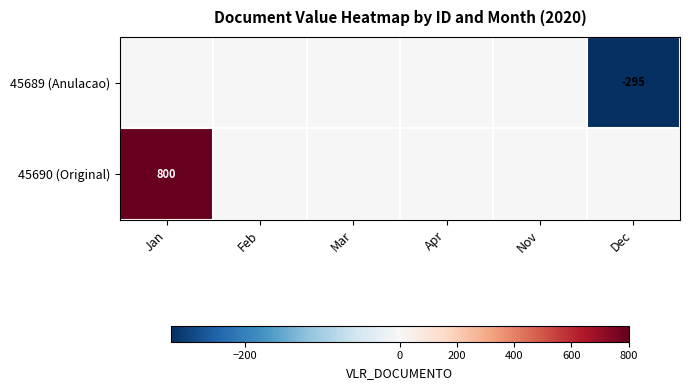

True or false: 45689 (Anulacao) has a value of -458 at Dec.

False